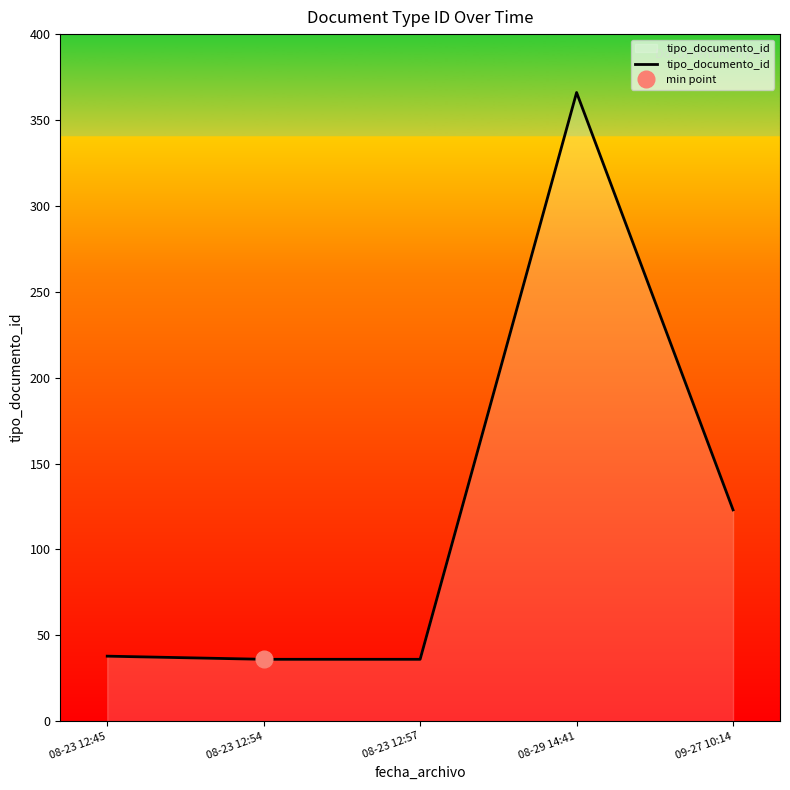

What is the minimum value shown in the chart?

36.0